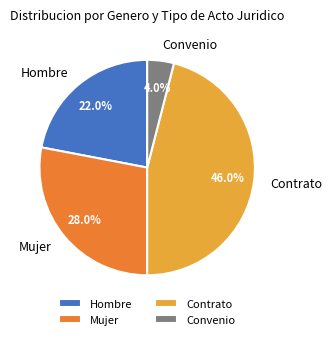

To the nearest percent, what percentage of the pie is Convenio?

4%